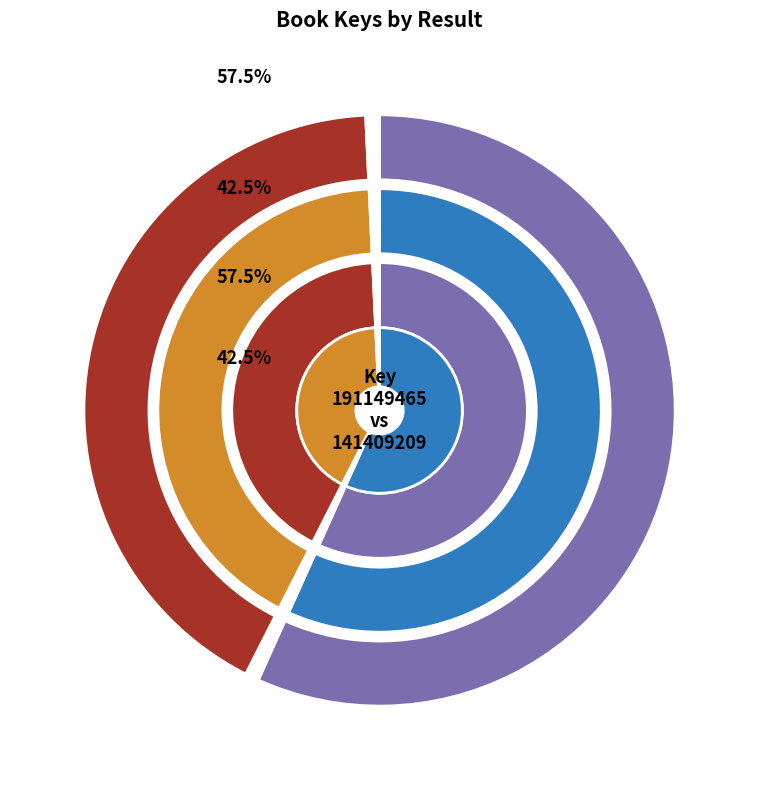

To the nearest percent, what percentage of the pie is 141409209?

43%